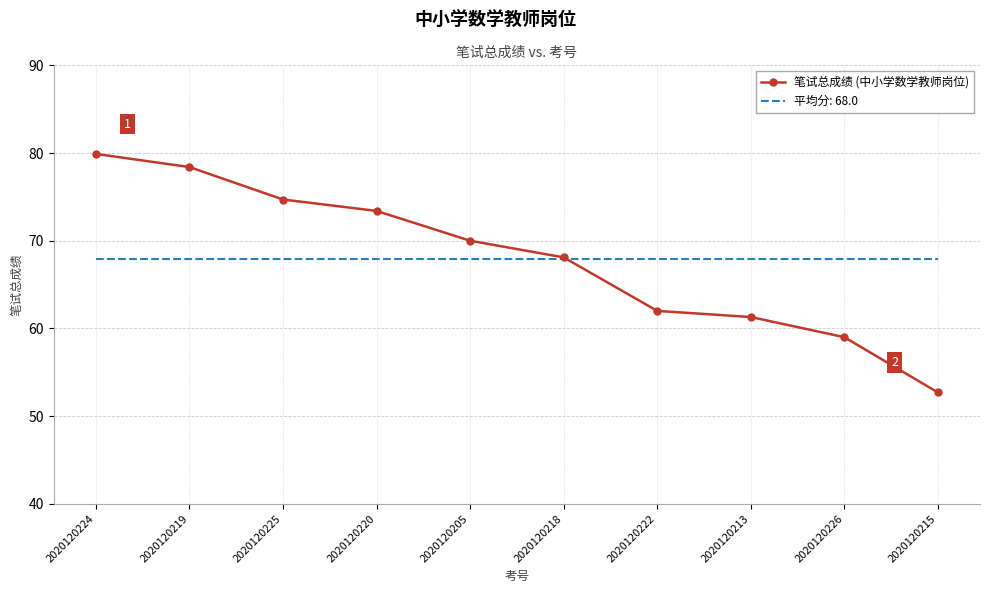

Is it true that 平均分: 68.0 equals 68.0 at 2020120215?

True